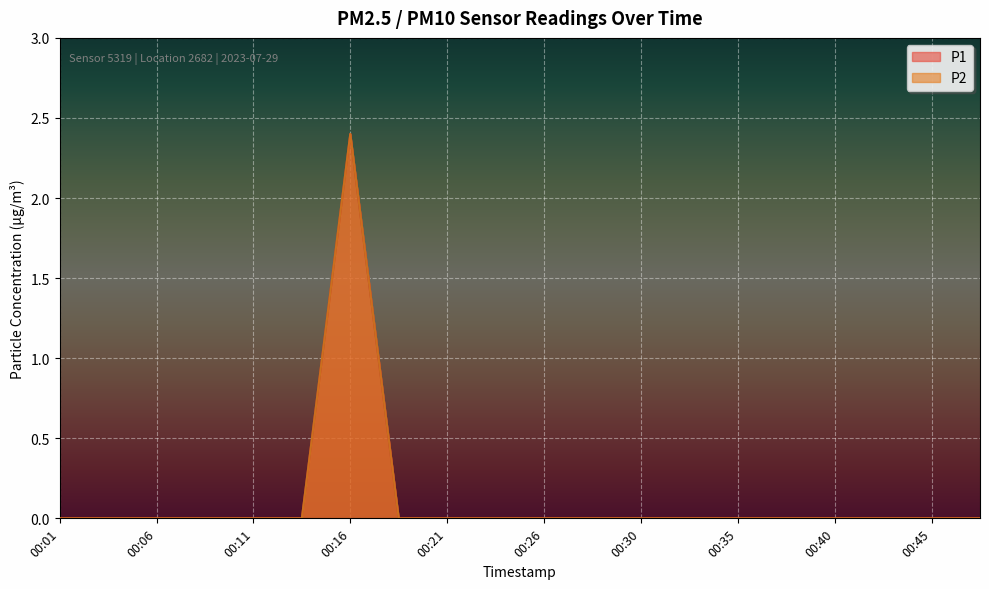

True or false: P2 and P1 cross at least once.

False